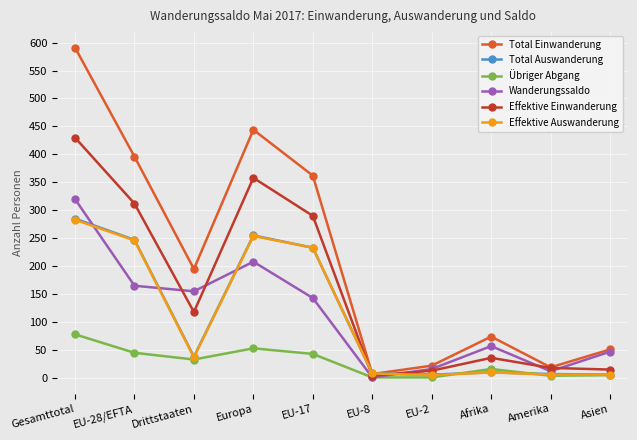

What are all the series names shown in the legend?

Total Einwanderung, Total Auswanderung, Übriger Abgang, Wanderungssaldo, Effektive Einwanderung, Effektive Auswanderung